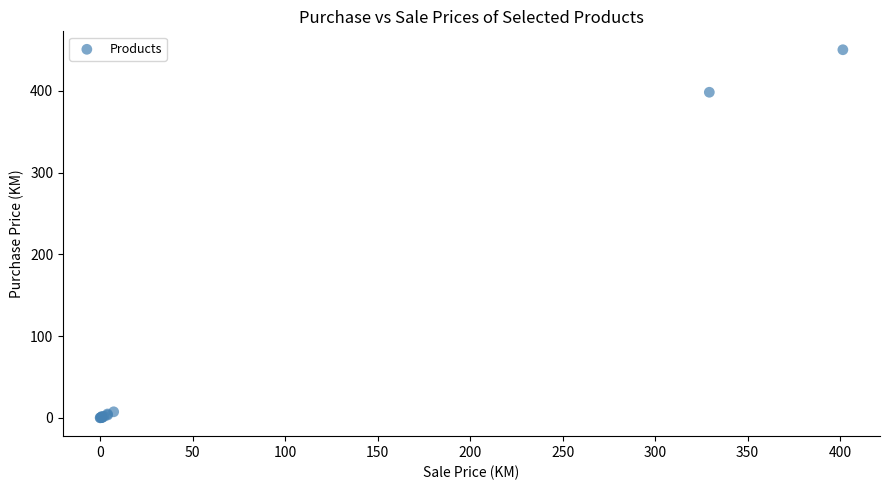

What Y value in the scatter plot is closest to 225?

398.3